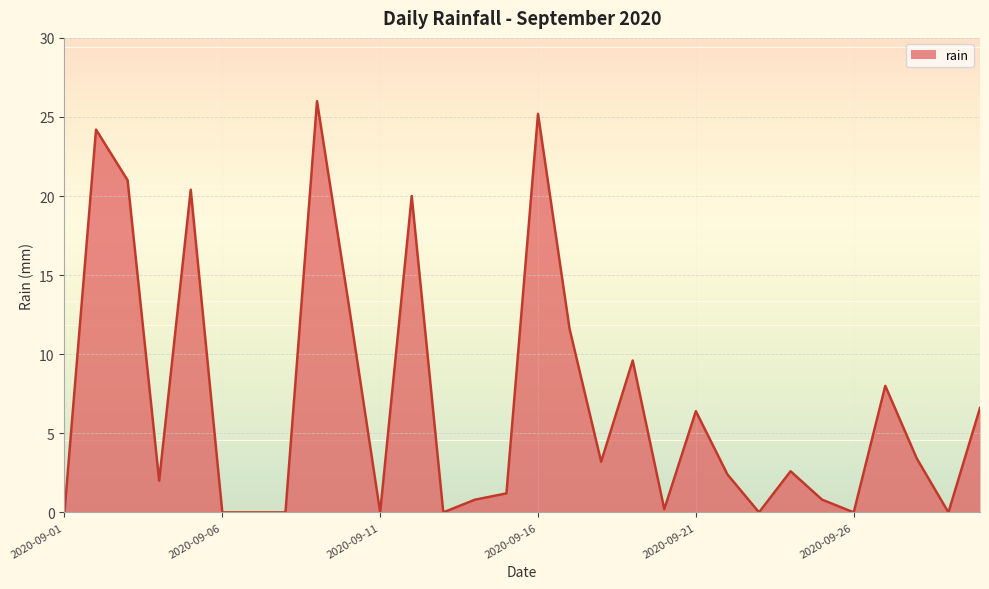

What is the average value?

7.0